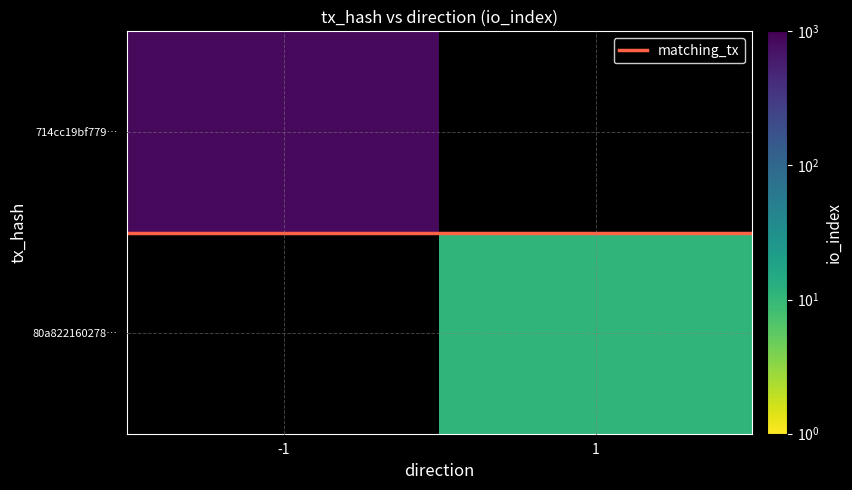

True or false: 80a822160278… has a value of 5.1 at 1.

False